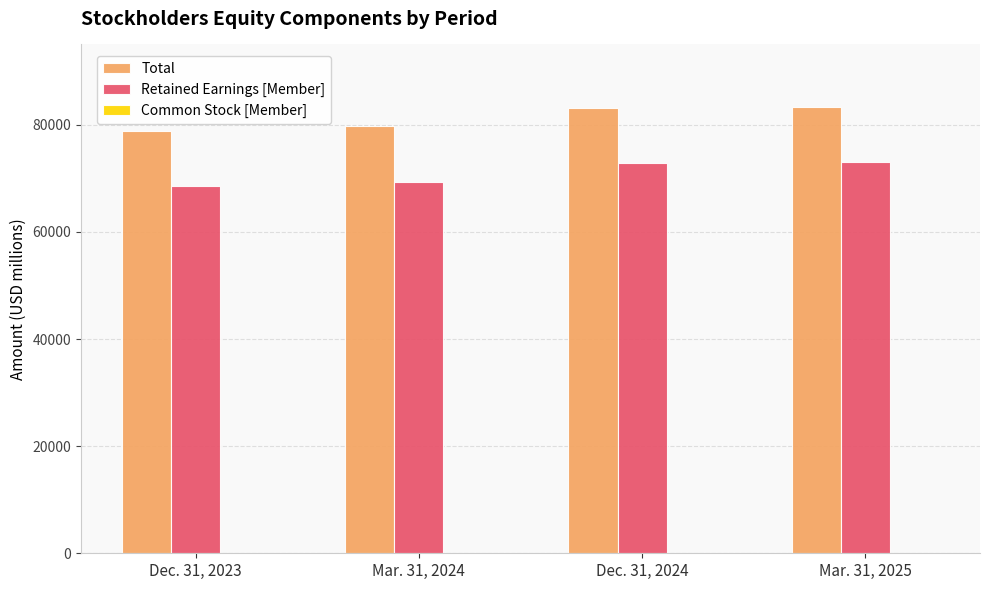

The value of Retained Earnings [Member] at Dec. 31, 2024 is 72880. True or false?

True